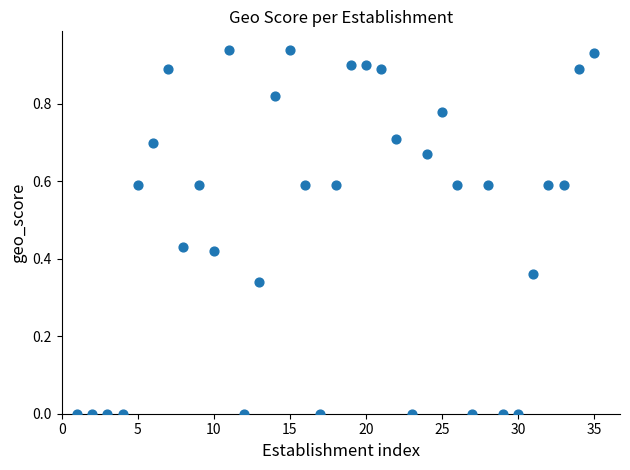

What is the range of X values (max minus min)?

34.0